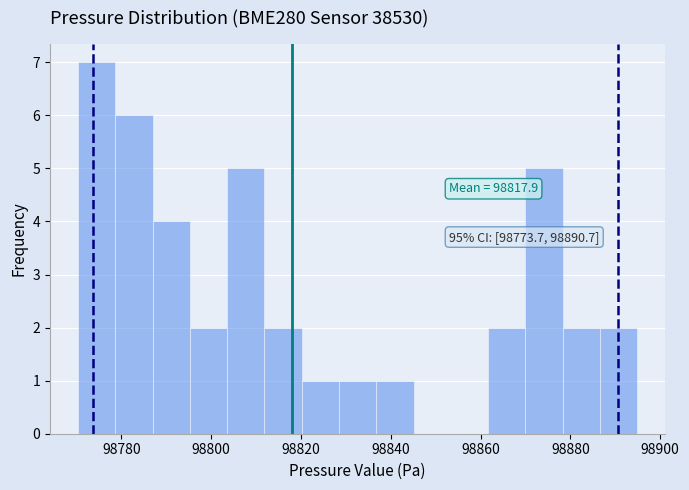

Which range on the x-axis has the tallest bar?

98770 to 98778